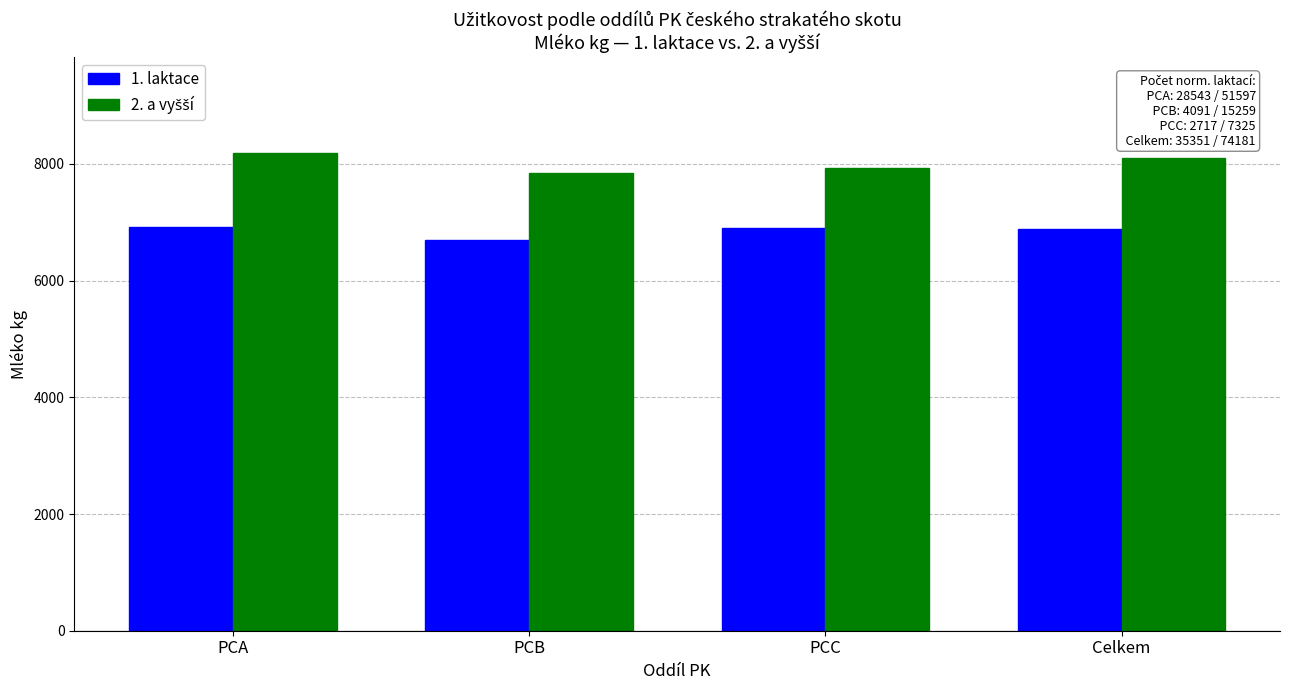

What is the total value across all series at PCB?

14540